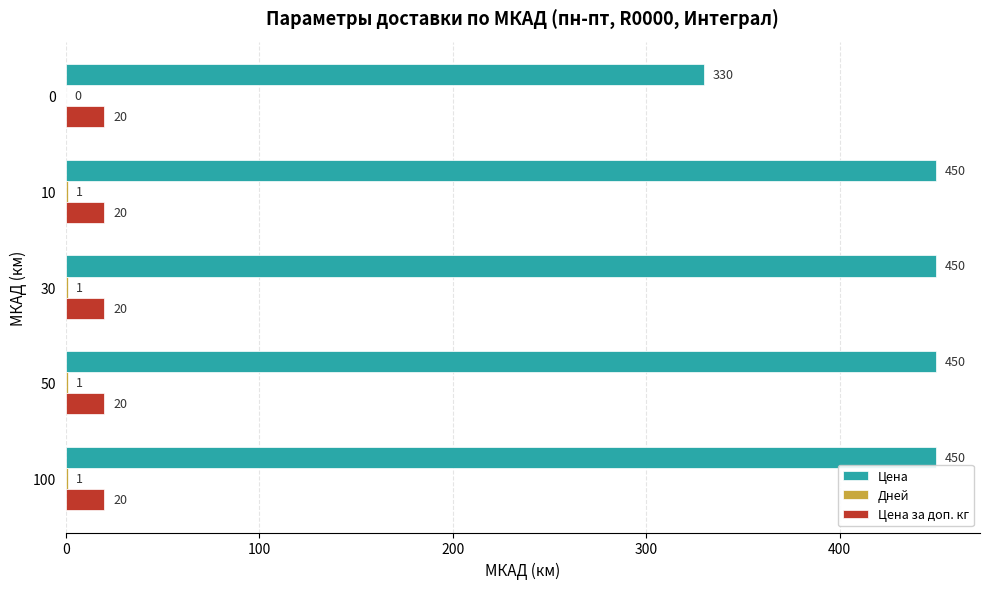

The value of Цена at 30 is 184. True or false?

False